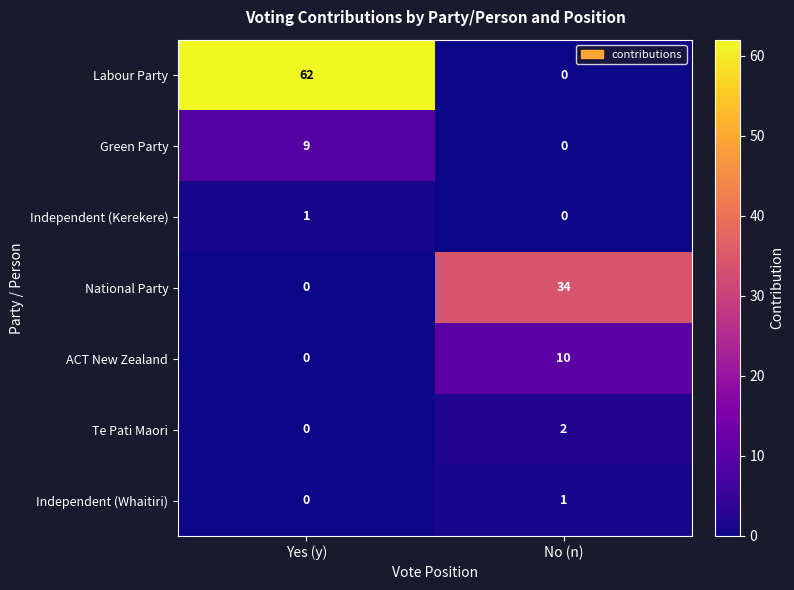

True or false: Green Party has a value of 0 at No (n).

True